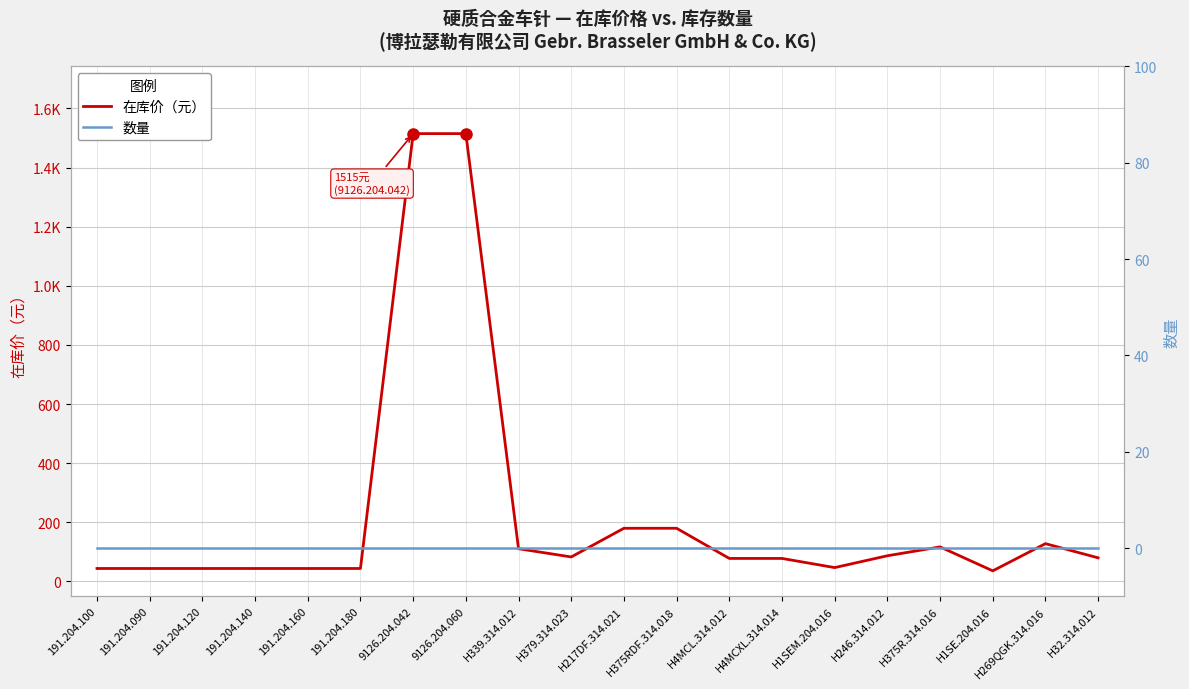

Does the chart display data point markers on the line(s)?

No